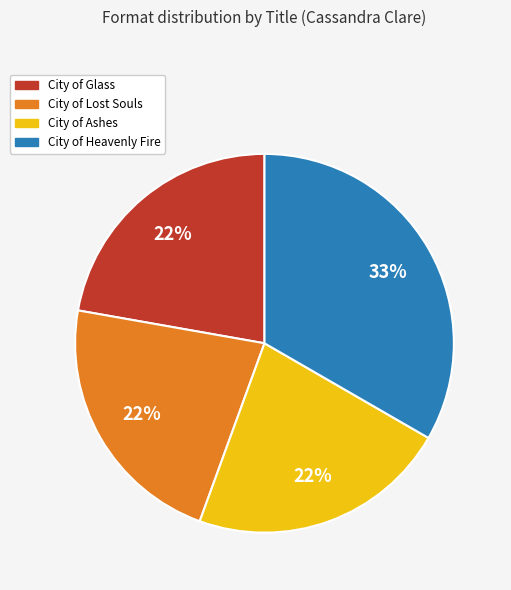

Which category has the biggest portion of the pie?

City of Heavenly Fire